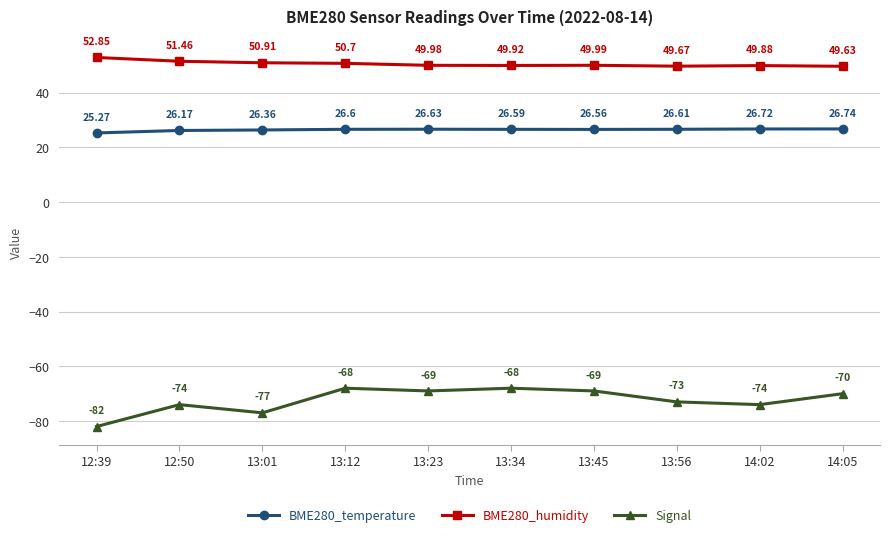

How many lines are shown in the chart?

3